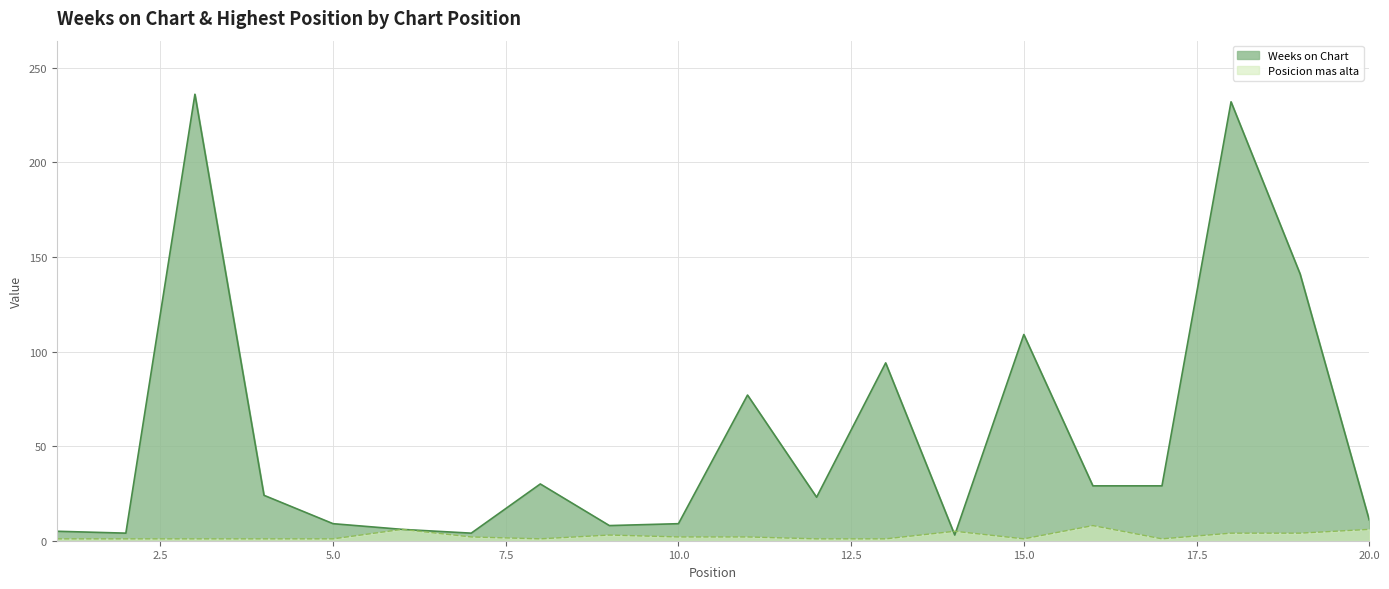

Which series changed the most between 11 and 15?

Weeks on Chart